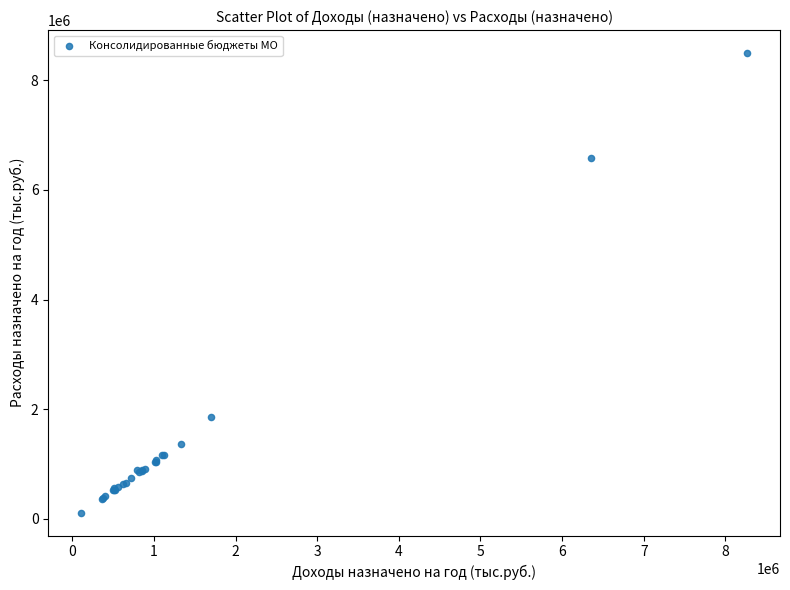

What Y value in the scatter plot is closest to 4304576?

6584311.3